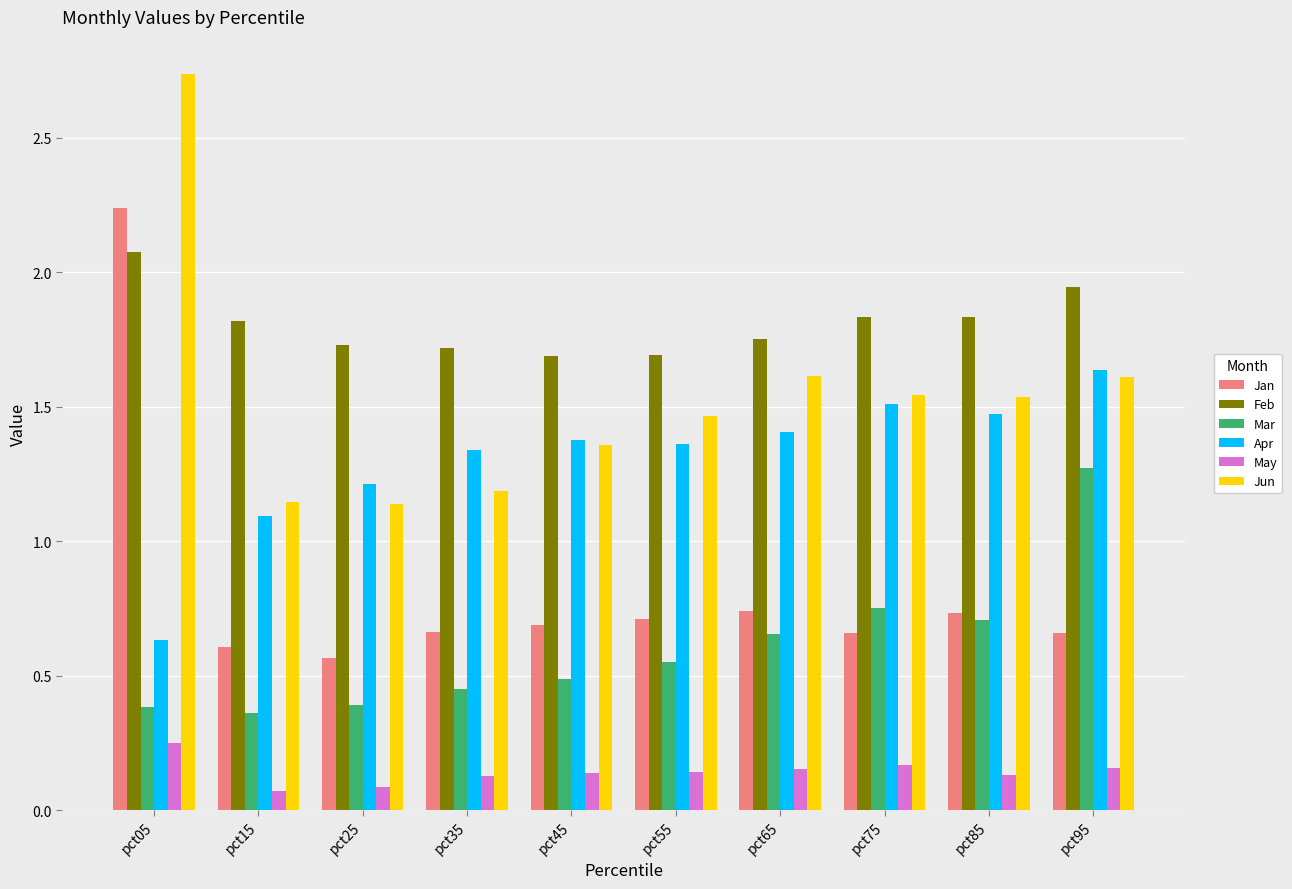

Is the value of Feb at pct95 greater than the value of Jan at pct25?

Yes